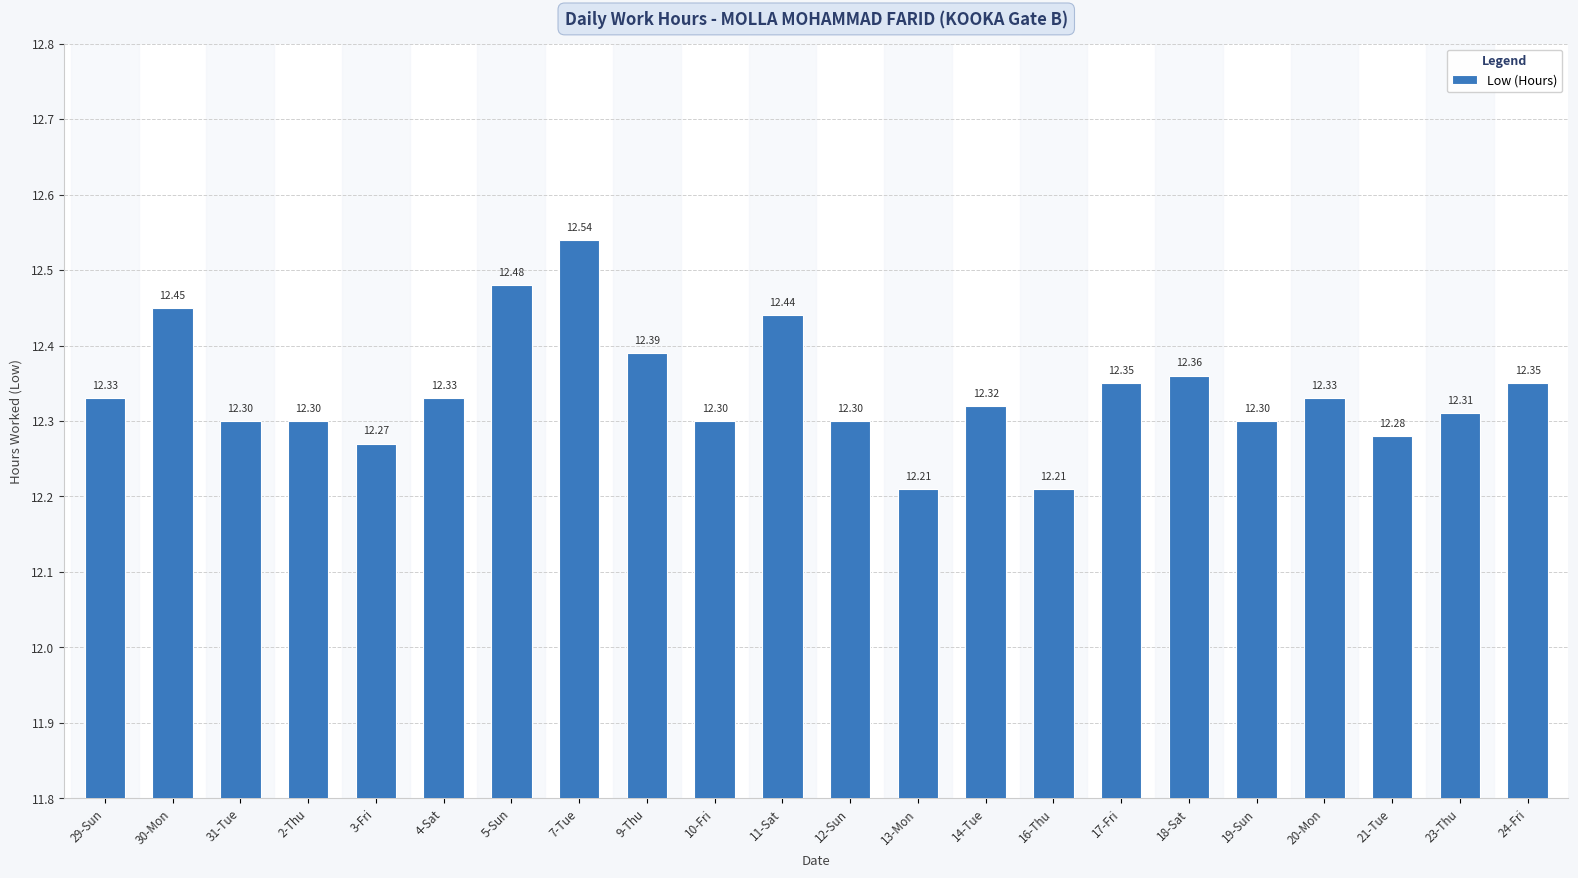

Is it true that the value at 14-Tue is 16.4?

False